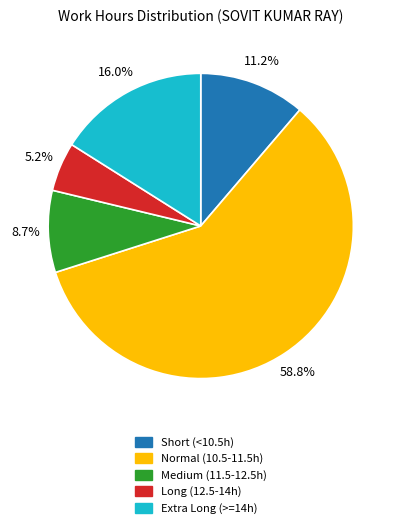

Is there any slice that represents more than half of the pie?

Yes